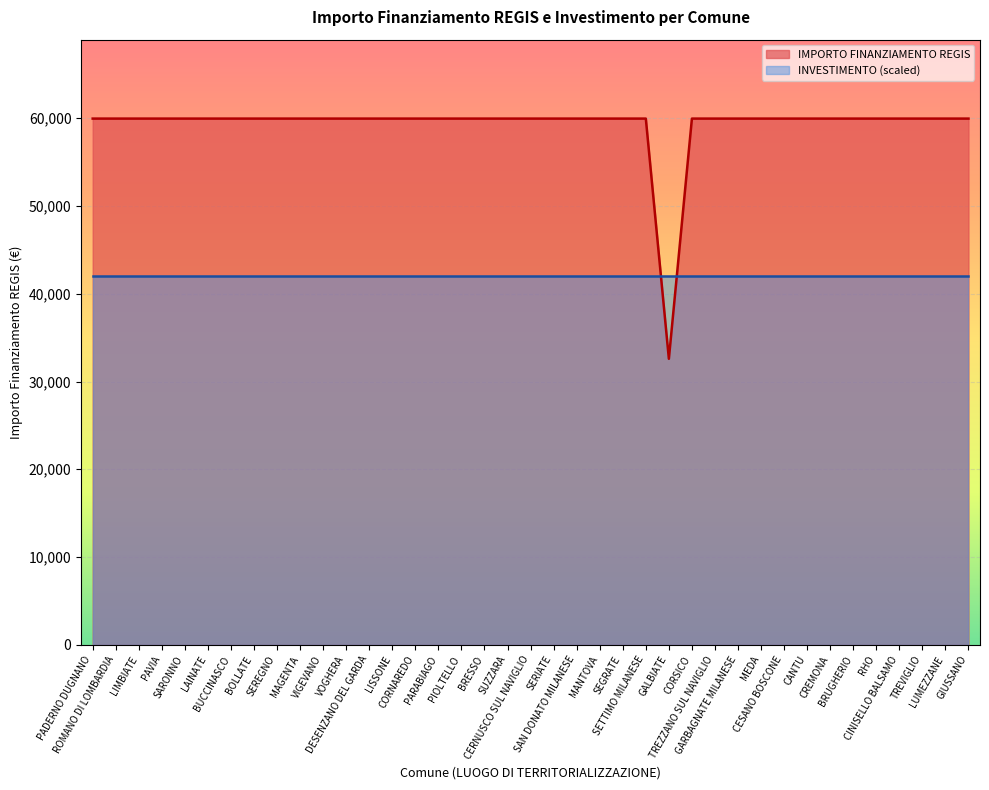

Reading left to right, list all the values displayed in this chart.

PADERNO DUGNANO=59966	ROMANO DI LOMBARDIA=59966	LIMBIATE=59966	PAVIA=59966	SARONNO=59966	LAINATE=59966	BUCCINASCO=59966	BOLLATE=59966	SEREGNO=59966	MAGENTA=59966	VIGEVANO=59966	VOGHERA=59966	DESENZANO DEL GARDA=59966	LISSONE=59966	CORNAREDO=59966	PARABIAGO=59966	PIOLTELLO=59966	BRESSO=59966	SUZZARA=59966	CERNUSCO SUL NAVIGLIO=59966	SERIATE=59966	SAN DONATO MILANESE=59966	MANTOVA=59966	SEGRATE=59966	SETTIMO MILANESE=59966	GALBIATE=32589	CORSICO=59966	TREZZANO SUL NAVIGLIO=59966	GARBAGNATE MILANESE=59966	MEDA=59966	CESANO BOSCONE=59966	CANTU=59966	CREMONA=59966	BRUGHERIO=59966	RHO=59966	CINISELLO BALSAMO=59966	TREVIGLIO=59966	LUMEZZANE=59966	GIUSSANO=59966